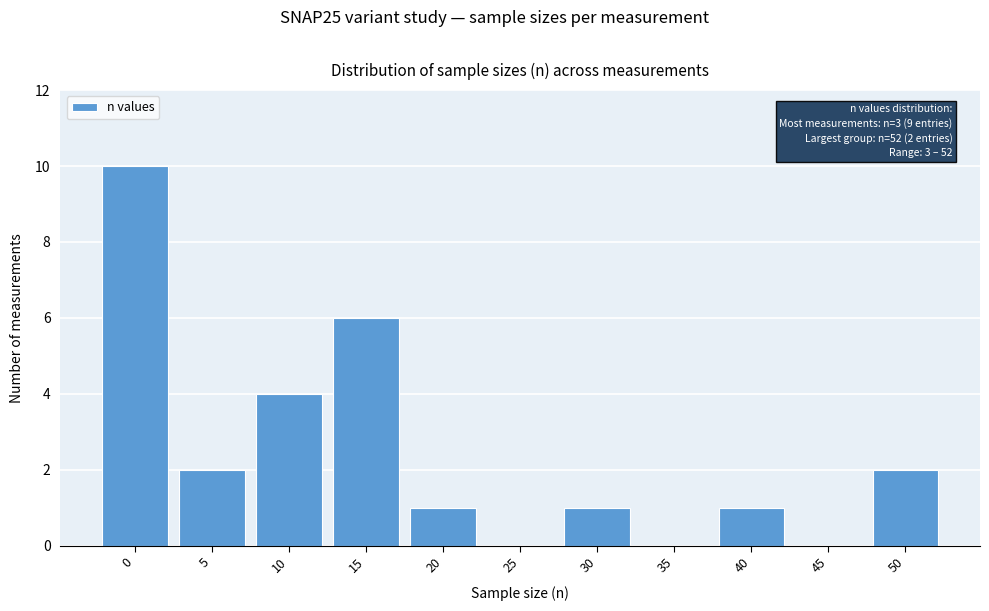

Reading left to right, what are all the values shown in this chart?

0=10	5=2	10=4	15=6	20=1	25=0	30=1	35=0	40=1	45=0	50=2